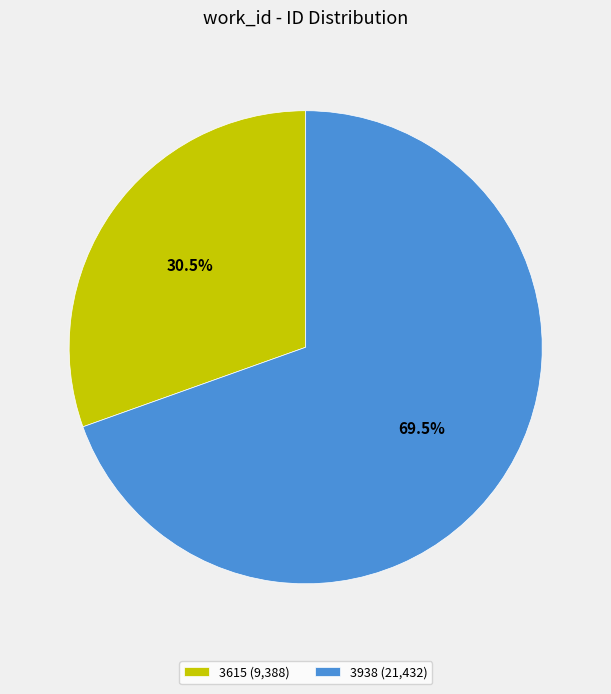

What is the largest slice in the pie chart?

3938